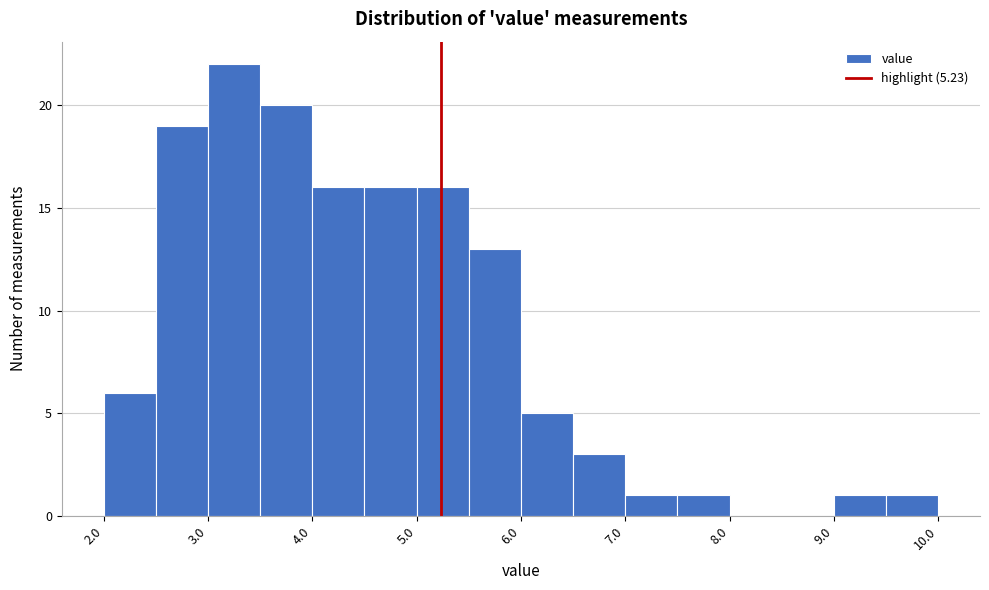

Reading left to right, list every bar in this chart as the range it spans on the x-axis followed by its height. The values are not printed on the chart, so give them approximately, as read against the axis.

2.0 to 2.5: 6
2.5 to 3.0: 19
3.0 to 3.5: 22
3.5 to 4.0: 20
4.0 to 4.5: 16
4.5 to 5.0: 16
5.0 to 5.5: 16
5.5 to 6.0: 13
6.0 to 6.5: 5
6.5 to 7.0: 3
7.0 to 7.5: 1
7.5 to 8.0: 1
8.0 to 8.5: 0
8.5 to 9.0: 0
9.0 to 9.5: 1
9.5 to 10.0: 1